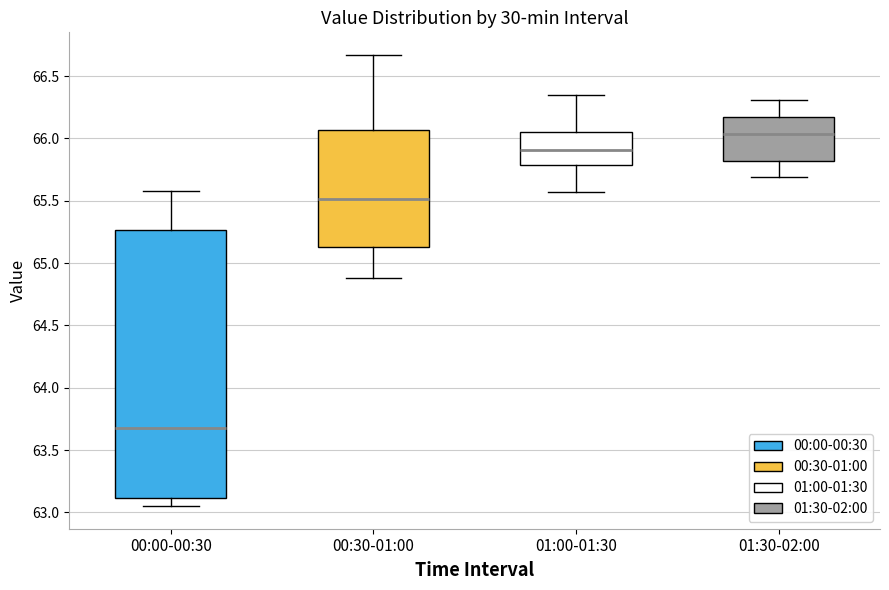

Reading left to right, transcribe this box plot: for each box, give where its median line is, the range the box spans, and where its two whiskers end, as read against the y-axis. The values are not printed on the chart, so give them approximately, as read against the axis.

00:00-00:30: median 63.70, box 63.10 to 65.25, whiskers 63.05 to 65.60
00:30-01:00: median 65.50, box 65.15 to 66.05, whiskers 64.90 to 66.65
01:00-01:30: median 65.90, box 65.80 to 66.05, whiskers 65.55 to 66.35
01:30-02:00: median 66.05, box 65.80 to 66.15, whiskers 65.70 to 66.30